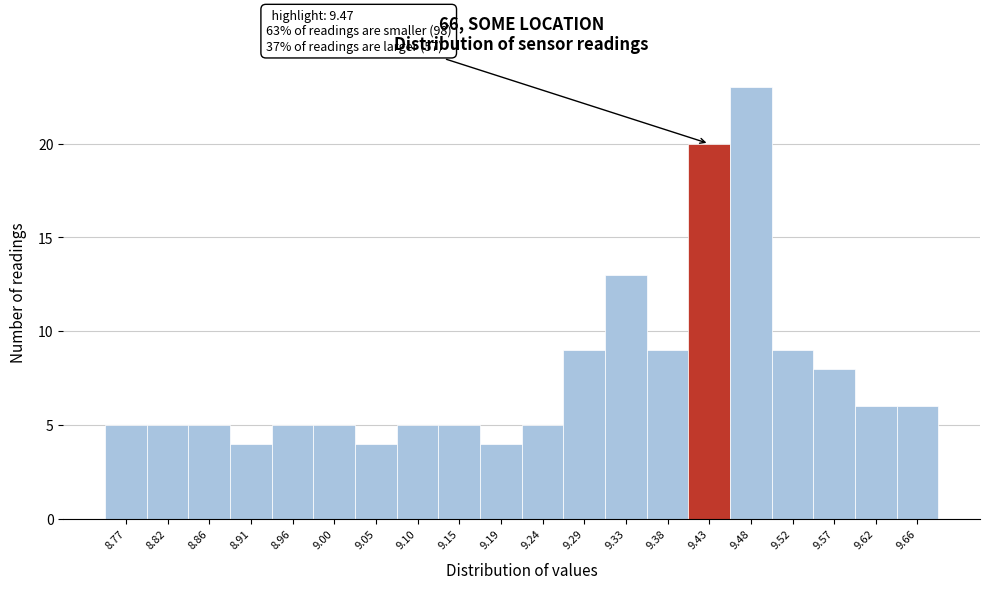

Reading left to right, list all the values displayed in this chart.

8.77=5	8.82=5	8.86=5	8.91=4	8.96=5	9.00=5	9.05=4	9.10=5	9.15=5	9.19=4	9.24=5	9.29=9	9.33=13	9.38=9	9.43=20	9.48=23	9.52=9	9.57=8	9.62=6	9.66=6